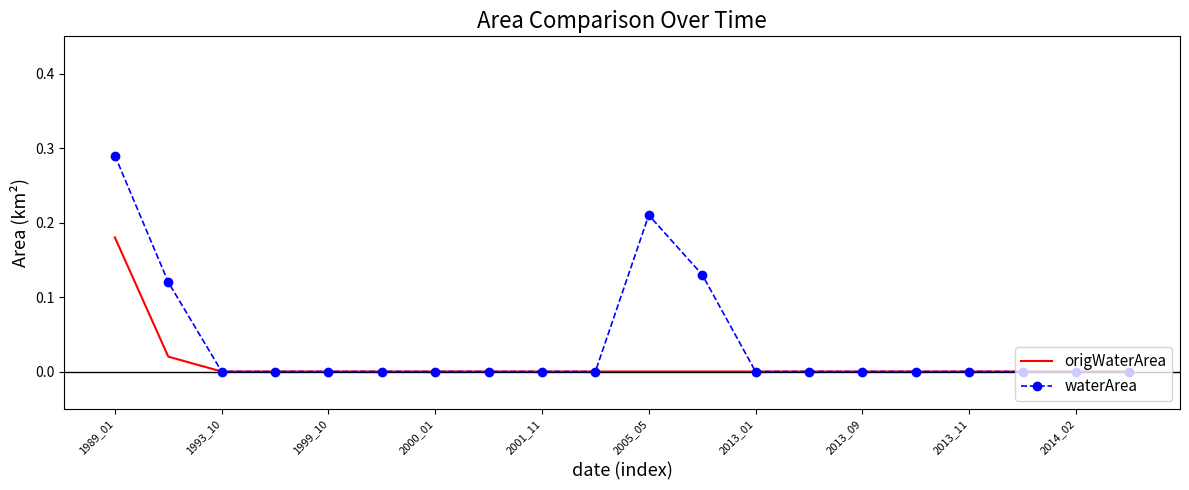

Which series has the largest total across all categories?

waterArea